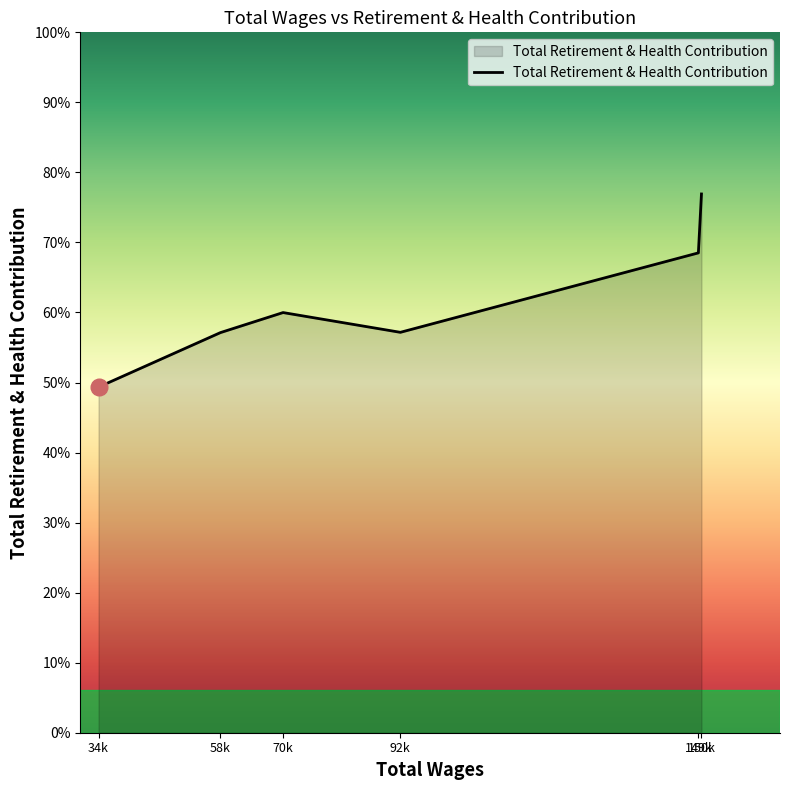

Where is the data nearest to the value 41105?

70k